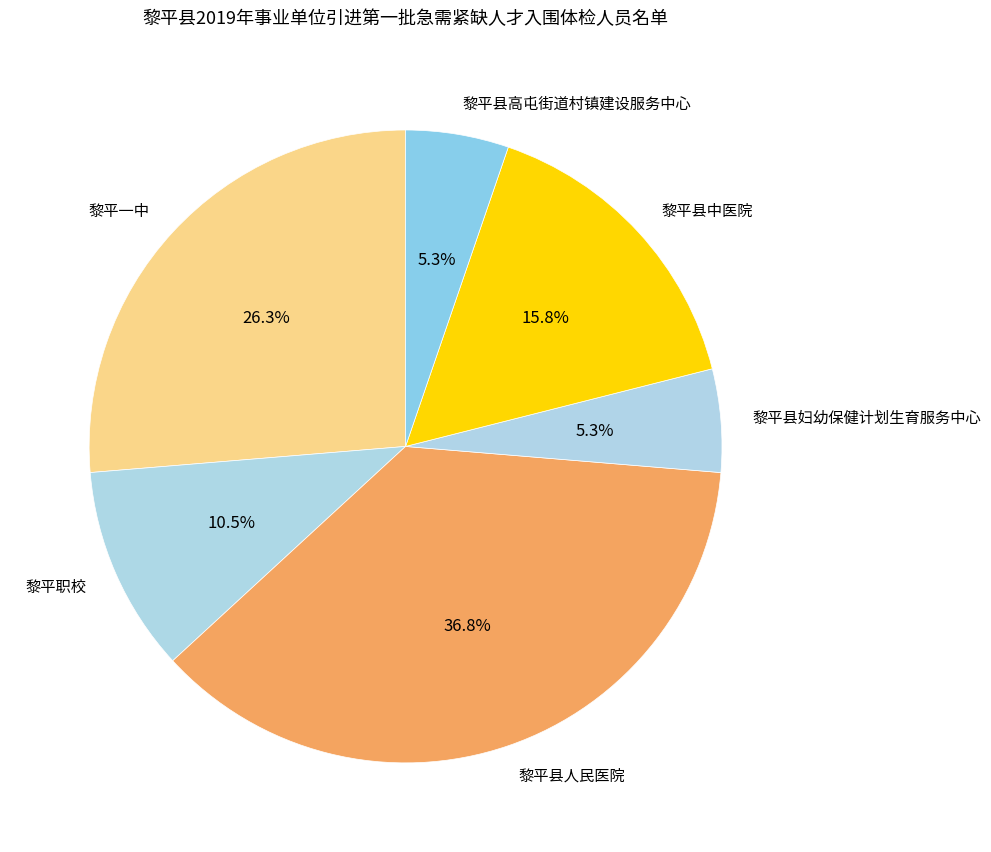

Which slice is the largest?

黎平县人民医院